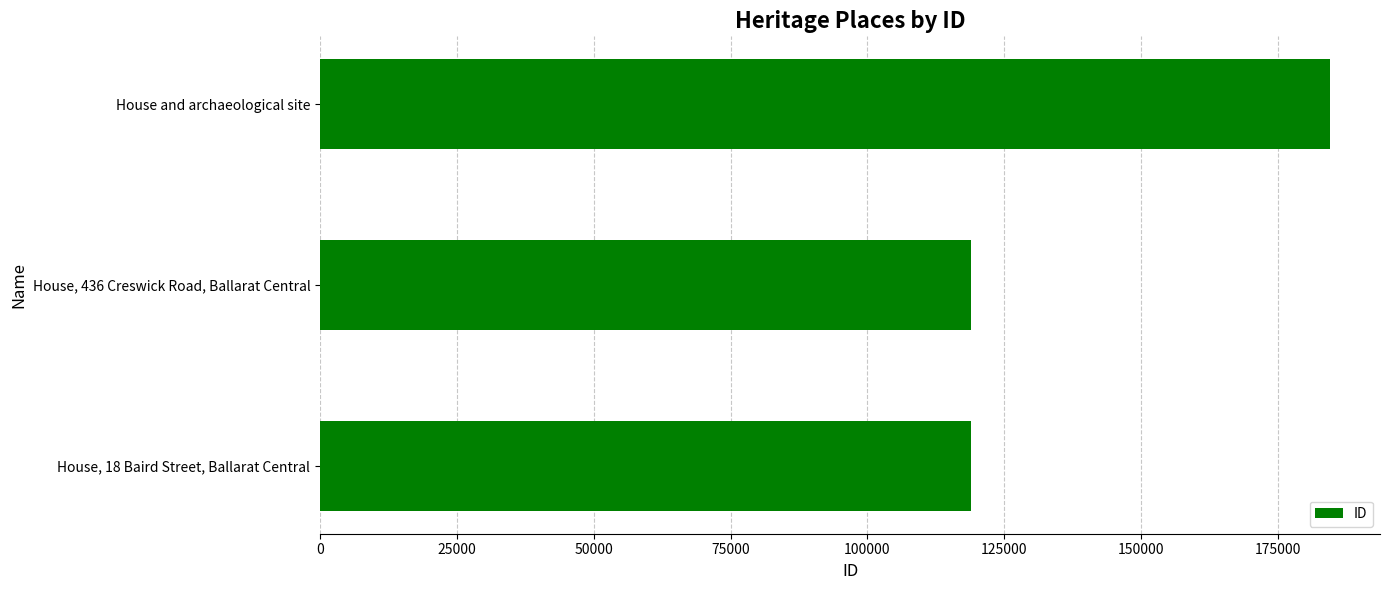

How many bars are there in total?

3